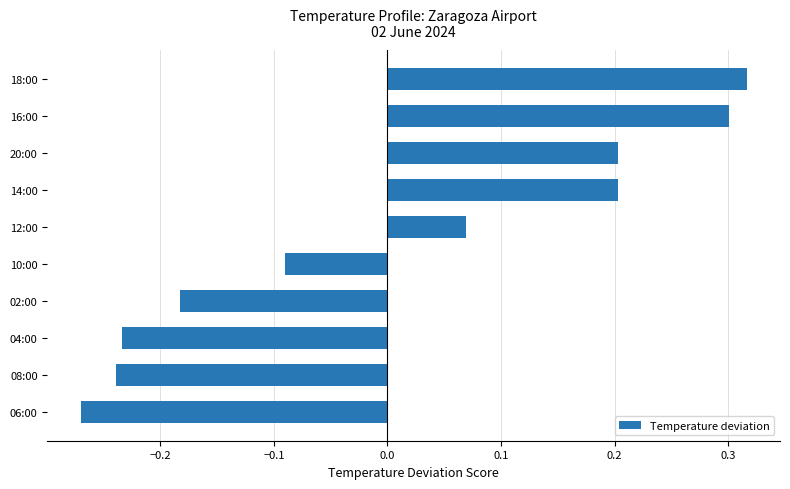

Which label corresponds to the largest value in the chart?

18:00